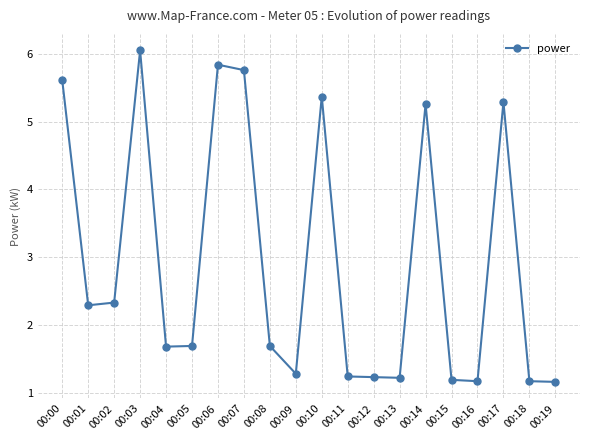

The value at 00:02 is 4.1. True or false?

False